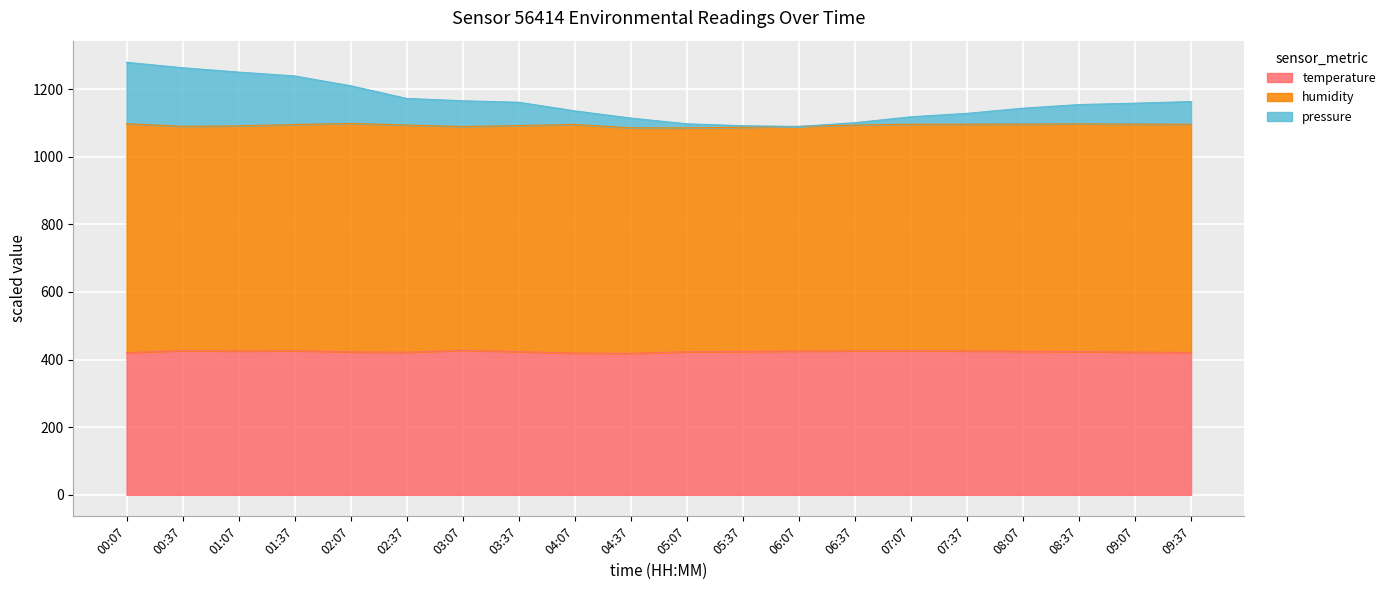

The pressure series shows 1091.5 at 05:37. True or false?

True